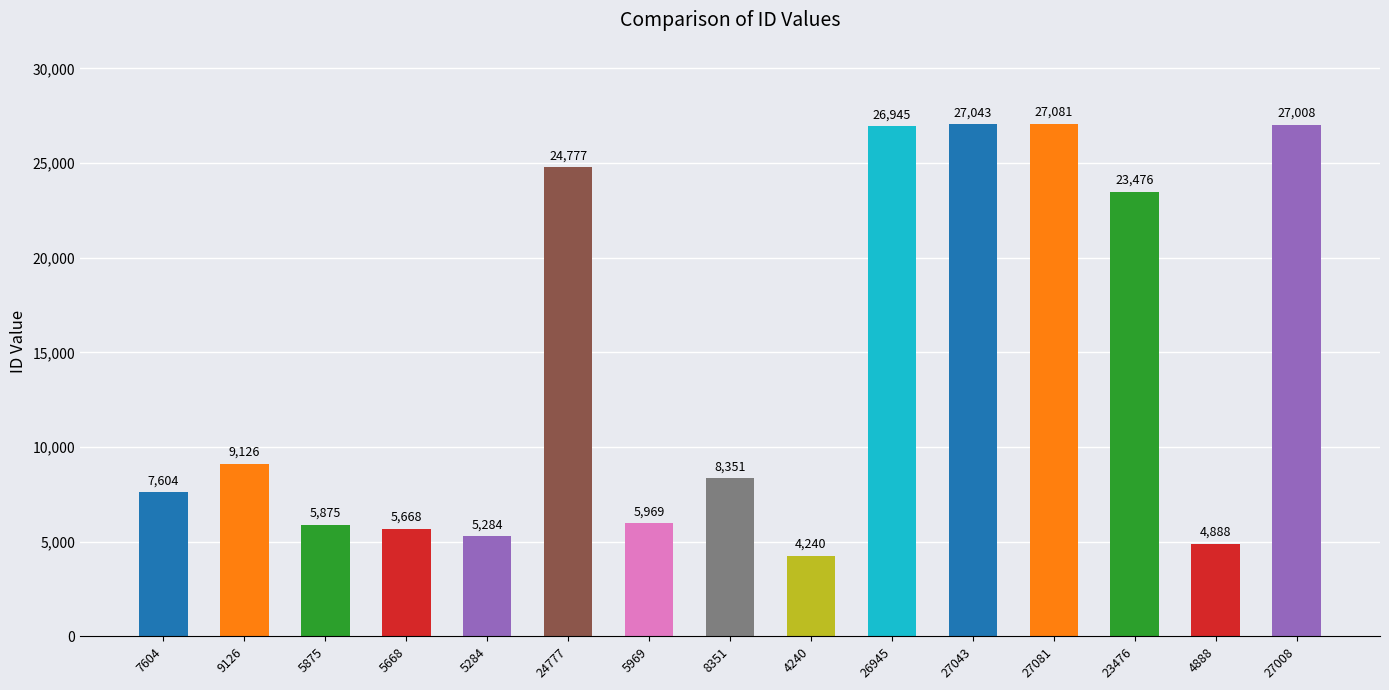

How many data points does each series have?

15